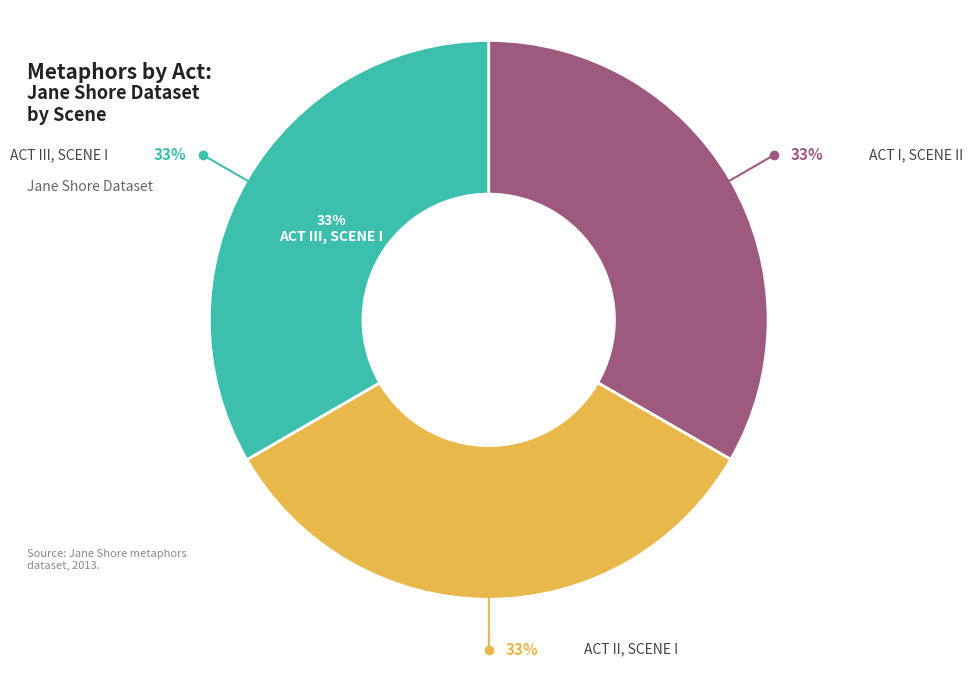

Which slice is the smallest?

Act I, scene ii